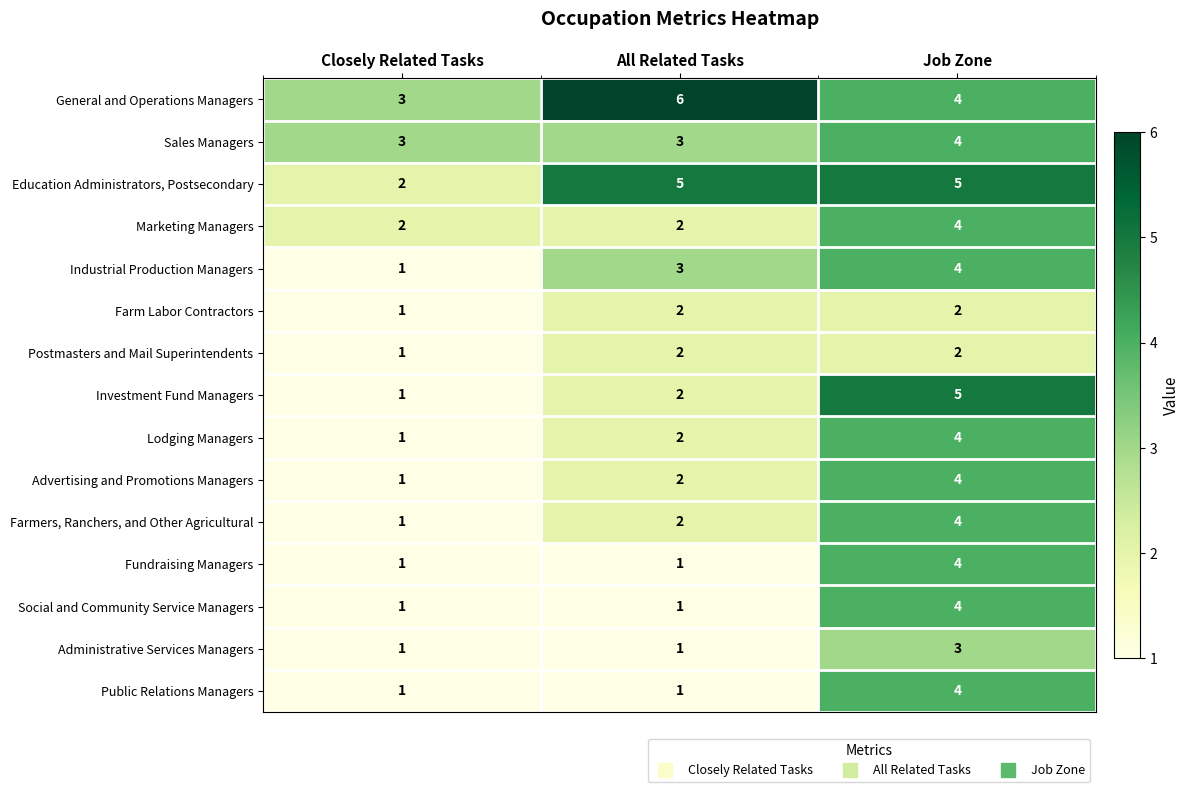

List the labels in order of Advertising and Promotions Managers value, largest first.

Job Zone, All Related Tasks, Closely Related Tasks